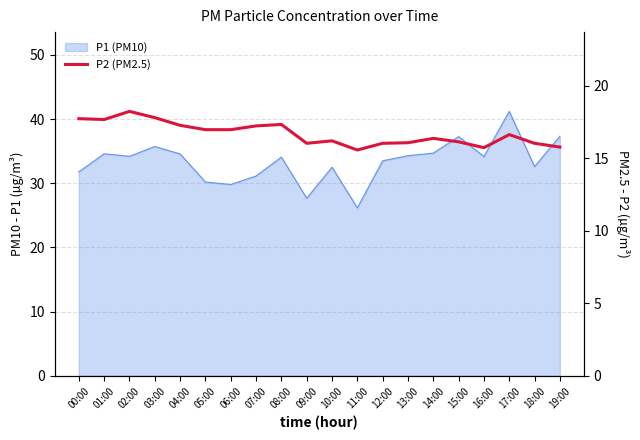

How many lines are shown in the chart?

1